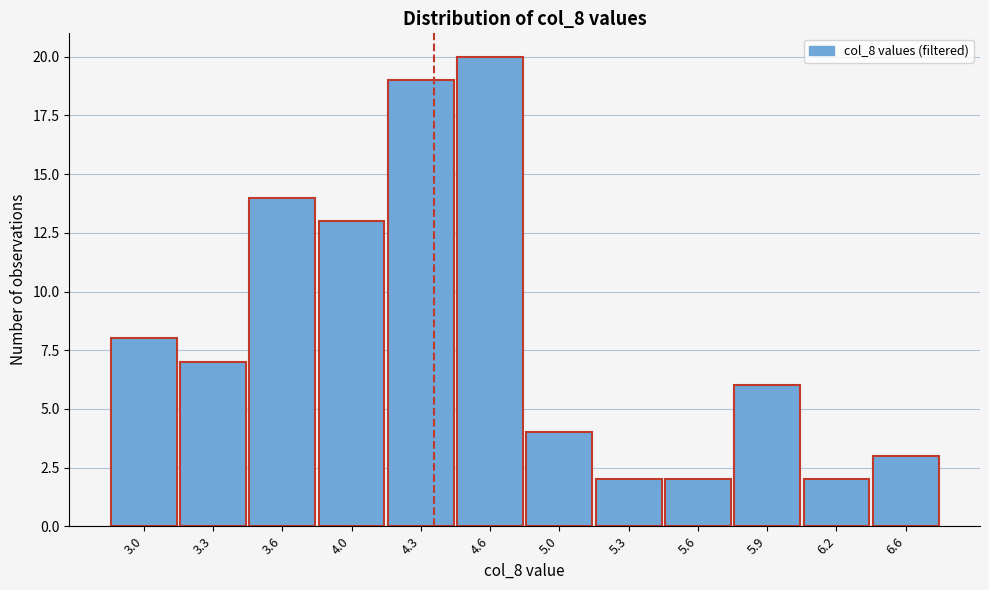

Reading left to right, what are all the values shown in this chart?

3.0=8	3.3=7	3.6=14	4.0=13	4.3=19	4.6=20	5.0=4	5.3=2	5.6=2	5.9=6	6.2=2	6.6=3